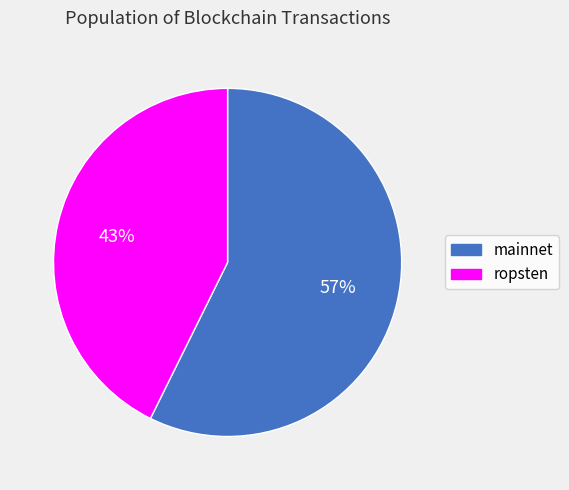

Which category has the biggest portion of the pie?

mainnet